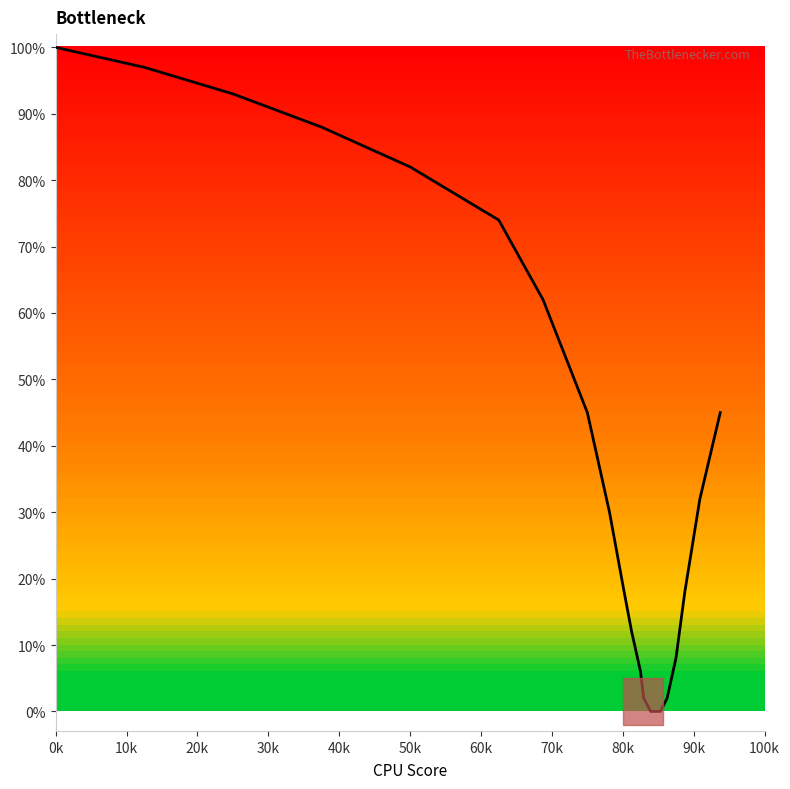

What is the difference between the maximum and minimum values?

100